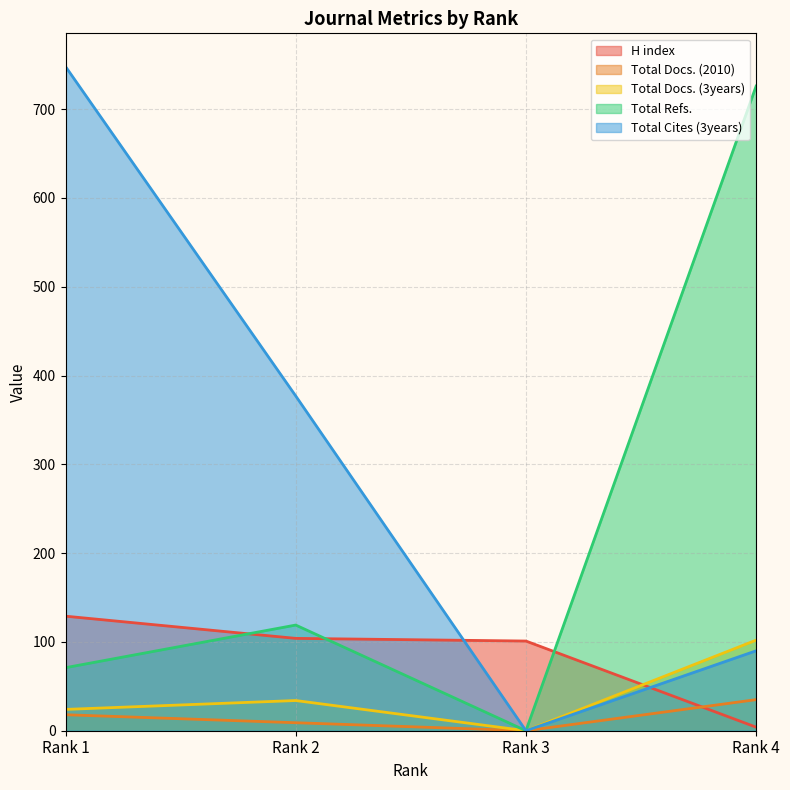

Count the number of data series in this chart.

5